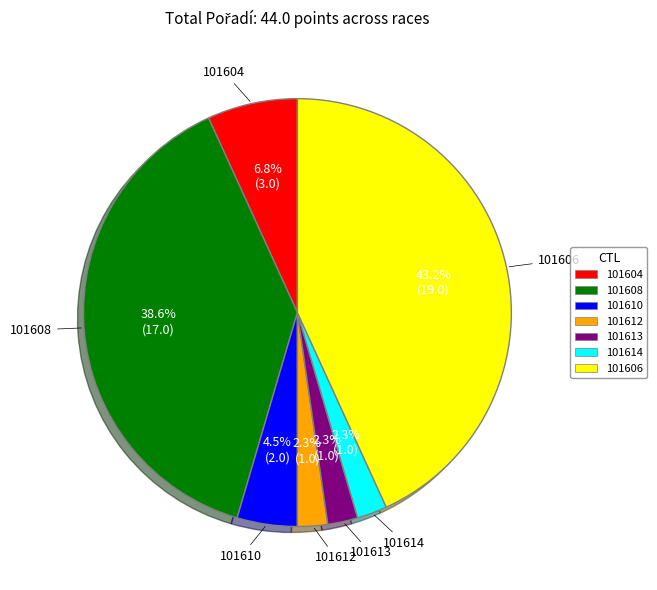

Is there any slice that represents more than half of the pie?

No